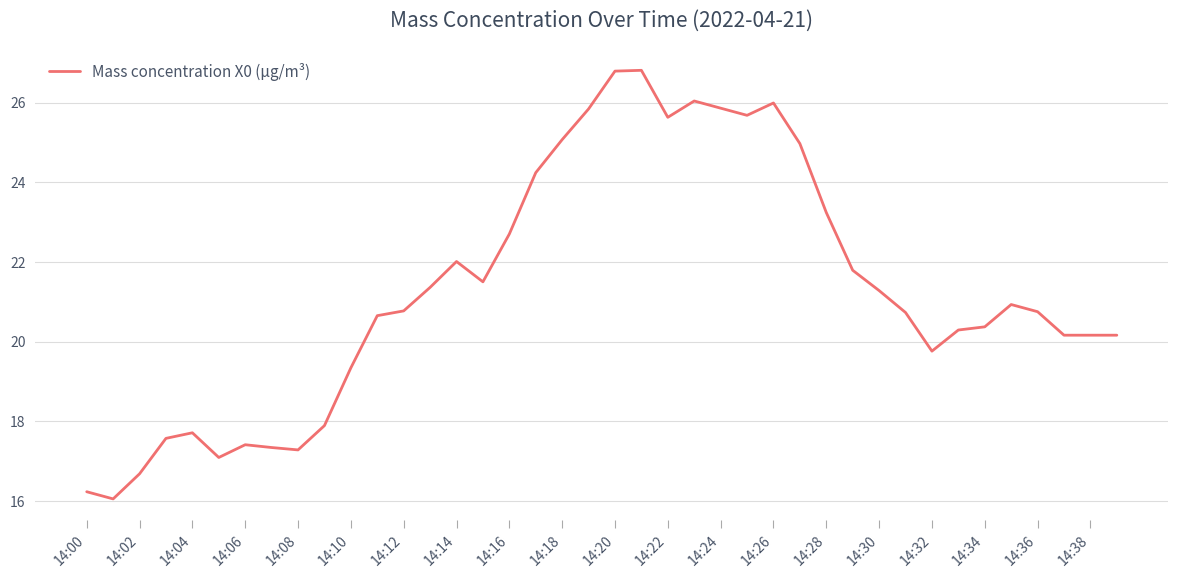

What is the minimum value shown in the chart?

16.1